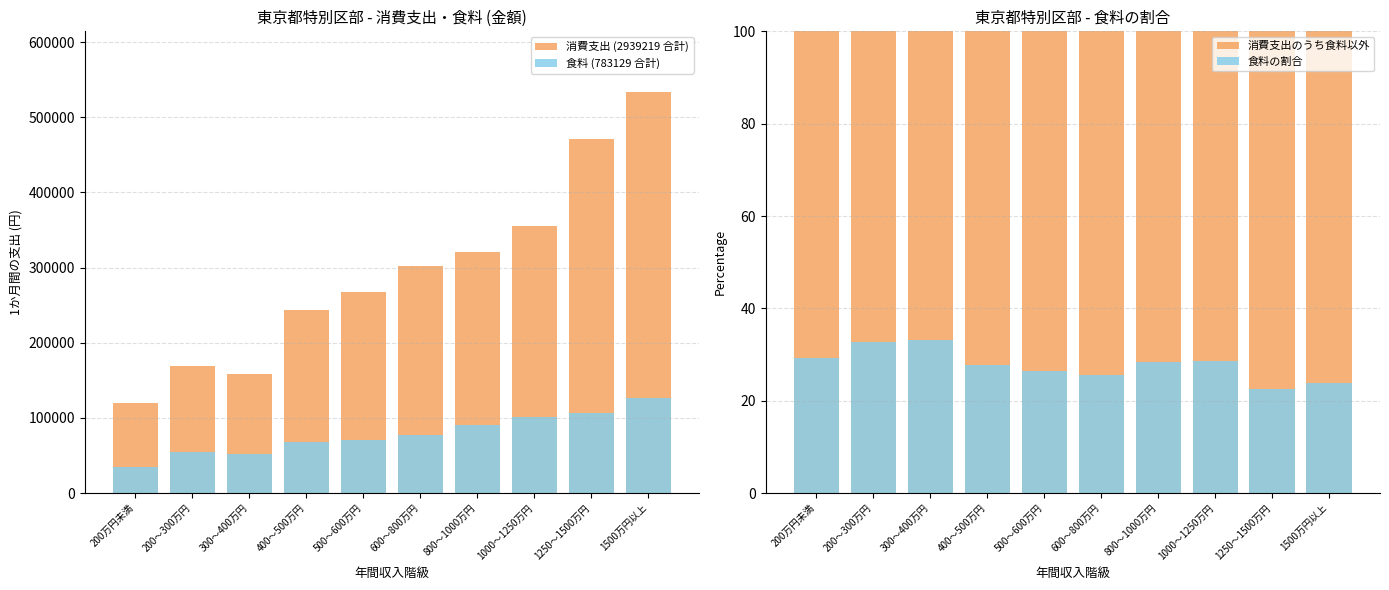

Reading left to right, transcribe all the data shown in this chart.

消費支出 (2939219 合計): 200万円未満=120183.0	200～300万円=168697.0	300～400万円=157862.0	400～500万円=243086.0	500～600万円=266829.0	600～800万円=302117.0	800～1000万円=320491.0	1000～1250万円=354820.0	1250～1500万円=471043.0	1500万円以上=534091.0
食料 (783129 合計): 200万円未満=35111.0	200～300万円=55158.0	300～400万円=52289.0	400～500万円=67607.0	500～600万円=70687.0	600～800万円=77188.0	800～1000万円=90722.0	1000～1250万円=101088.0	1250～1500万円=106334.0	1500万円以上=126945.0
消費支出のうち食料以外: 200万円未満=100.0	200～300万円=100.0	300～400万円=100.0	400～500万円=100.0	500～600万円=100.0	600～800万円=100.0	800～1000万円=100.0	1000～1250万円=100.0	1250～1500万円=100.0	1500万円以上=100.0
食料の割合: 200万円未満=29.2	200～300万円=32.7	300～400万円=33.1	400～500万円=27.8	500～600万円=26.5	600～800万円=25.5	800～1000万円=28.3	1000～1250万円=28.5	1250～1500万円=22.6	1500万円以上=23.8